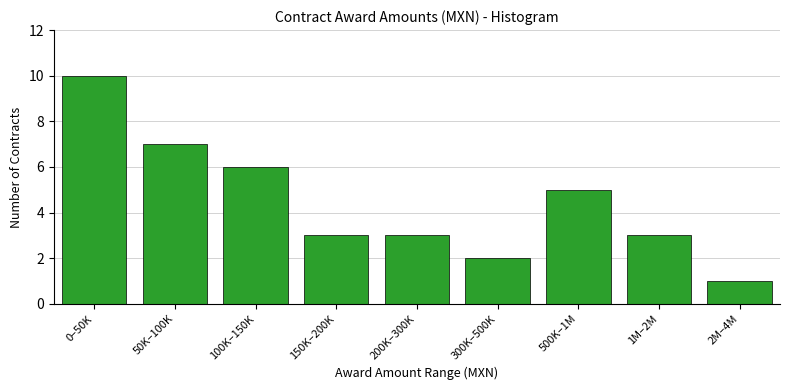

Reading left to right, transcribe all the data shown in this chart.

0–50K=10	50K–100K=7	100K–150K=6	150K–200K=3	200K–300K=3	300K–500K=2	500K–1M=5	1M–2M=3	2M–4M=1